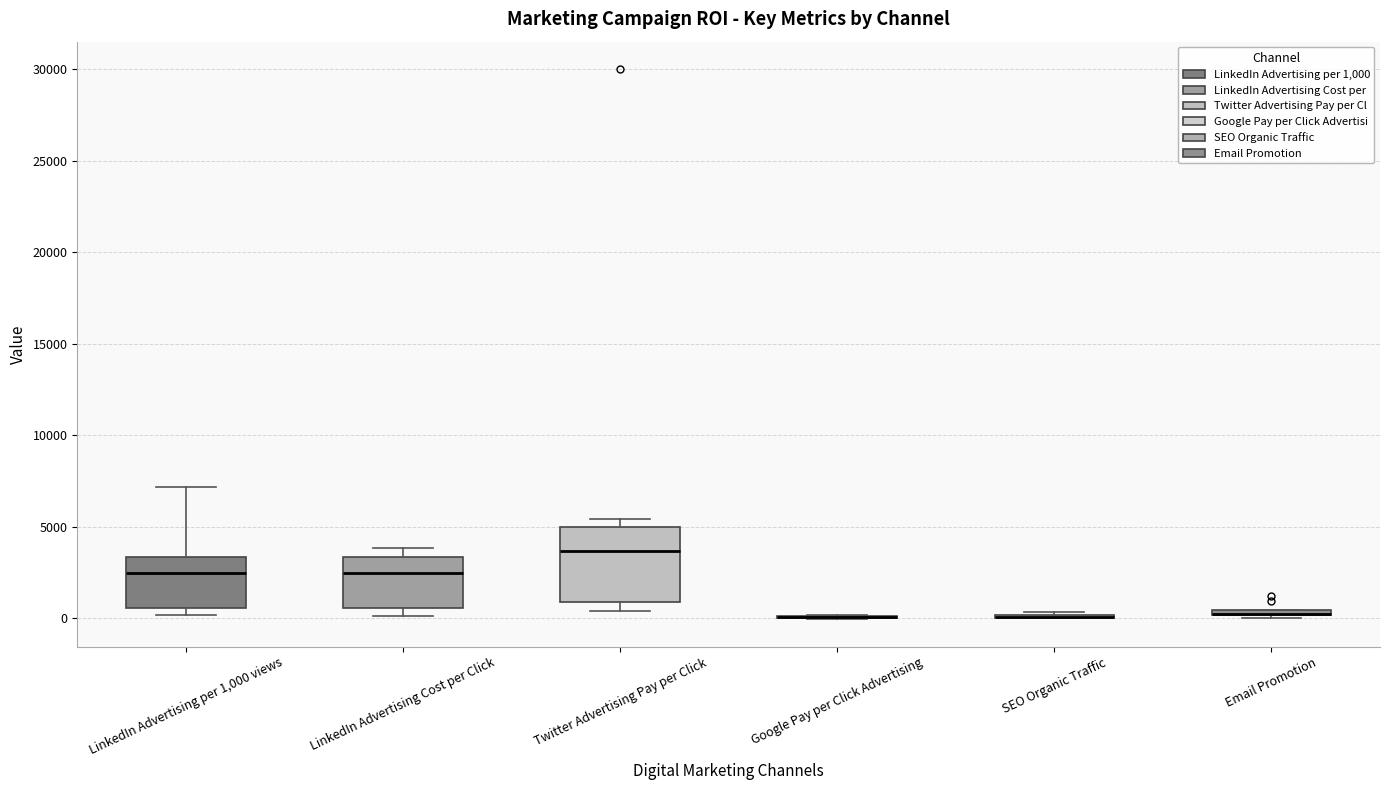

Where is the lower edge of the box for Email Promotion on the y-axis? The values are not printed on the chart, so give them approximately, as read against the axis.

0